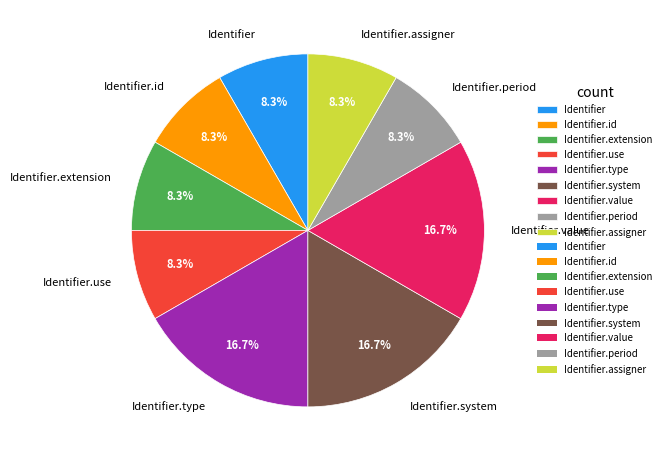

Is Identifier.assigner the majority of the pie?

No